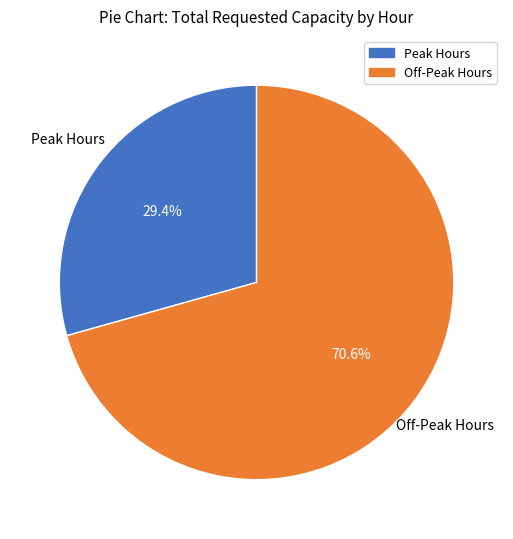

How many slices are in this pie chart?

2